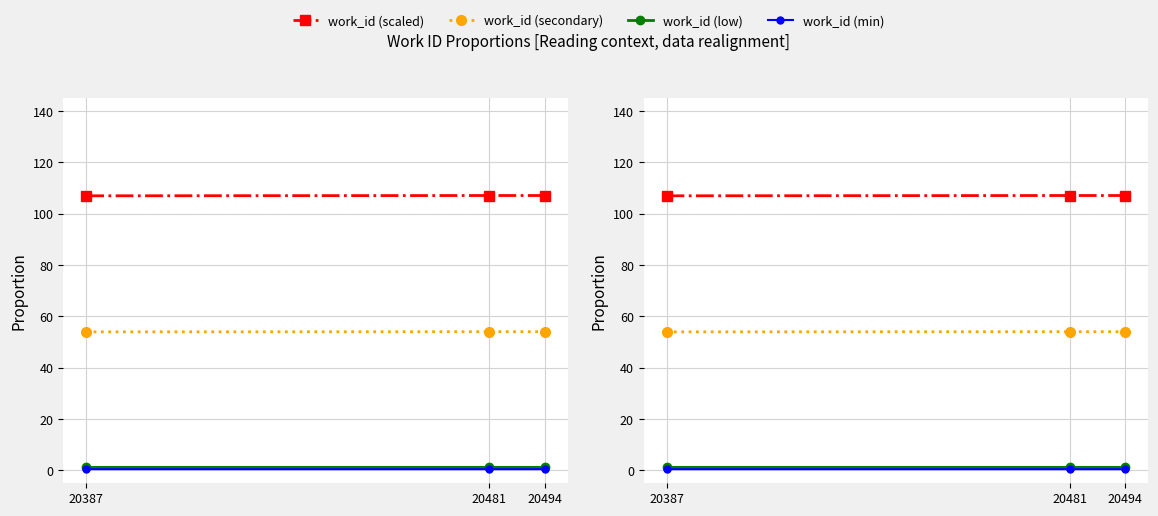

How many lines are shown in the chart?

4